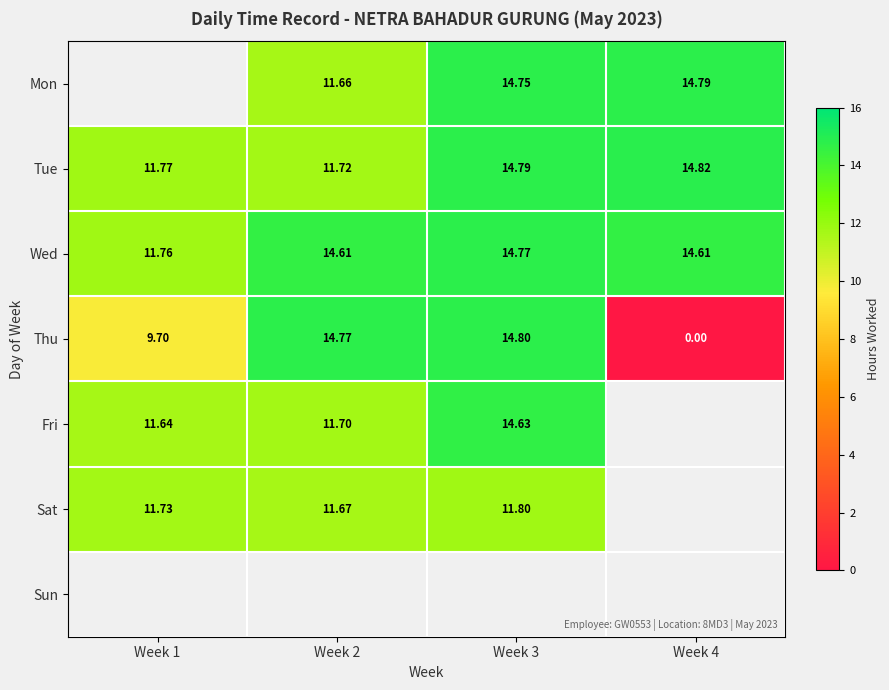

Which series has the largest range (max minus min)?

Thu